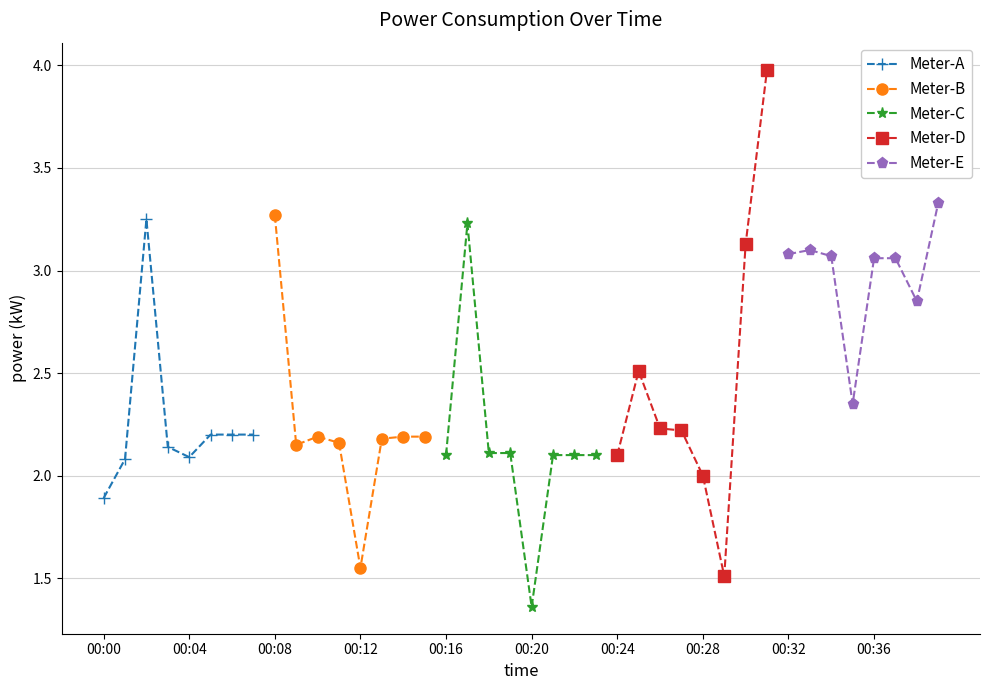

What is the value of the Meter-C point at the 3rd from the left?

2.1